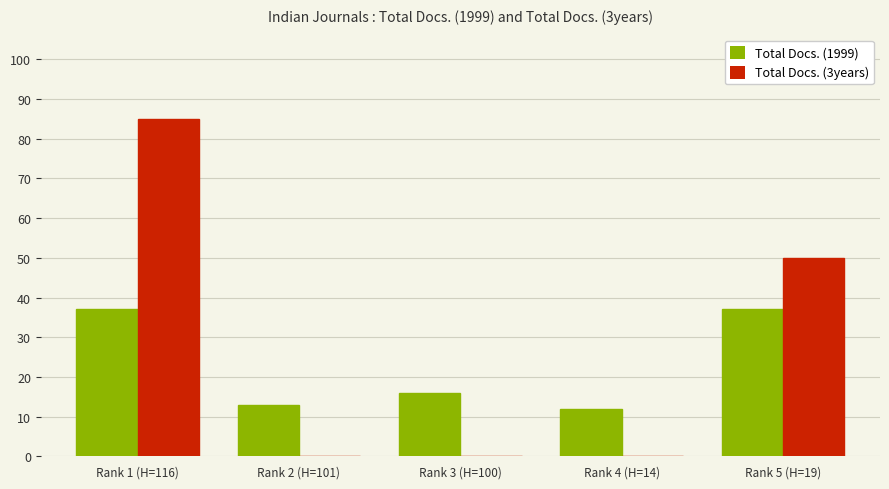

What is the sum of all Total Docs. (1999) values?

115